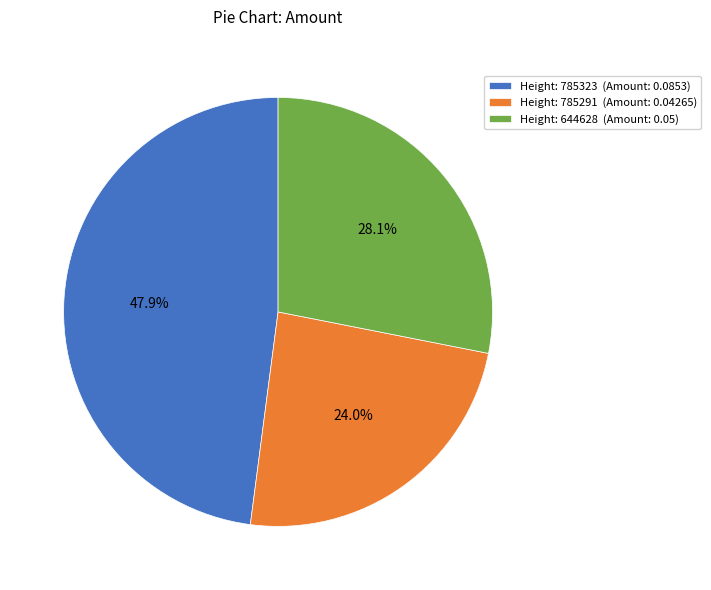

Is Height: 644628 (Amount: 0.05) the majority of the pie?

No